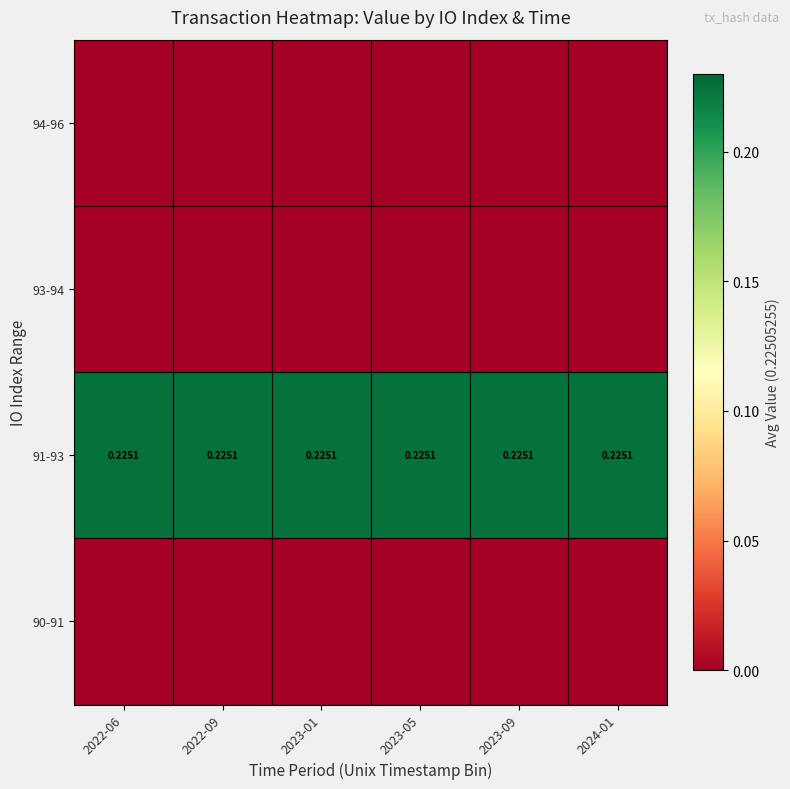

At which category is the sum across all series the highest?

2022-06